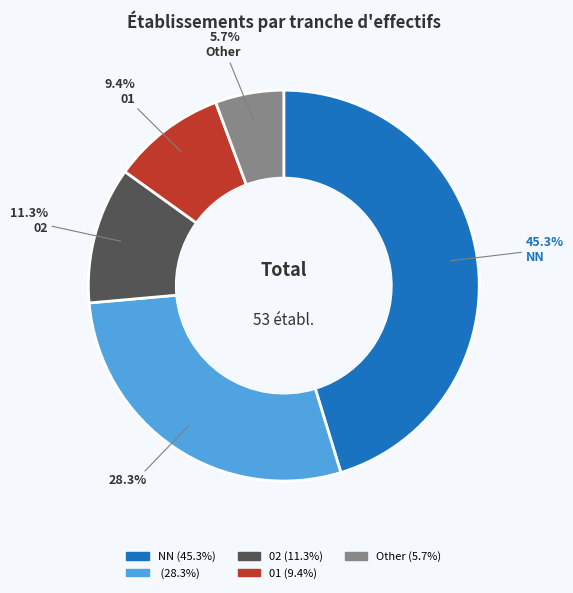

Does any single category account for the majority?

No